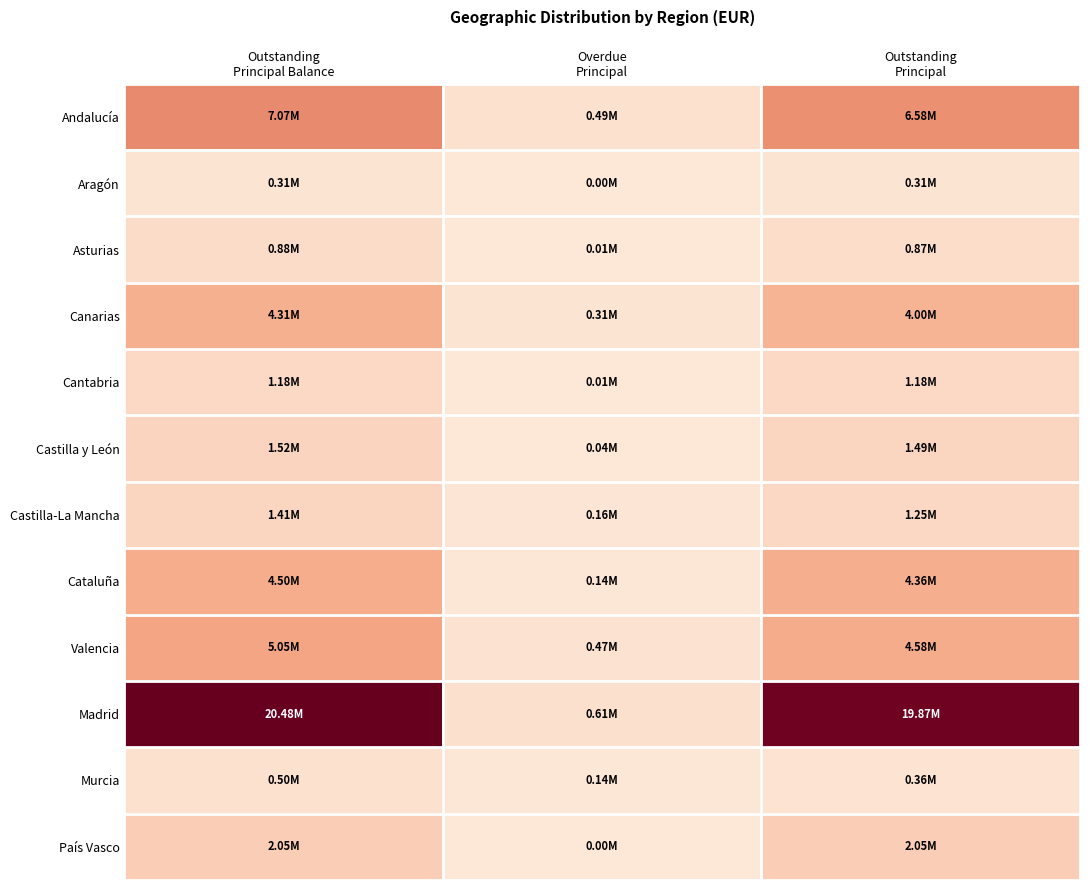

Which series has the largest total across all categories?

Madrid